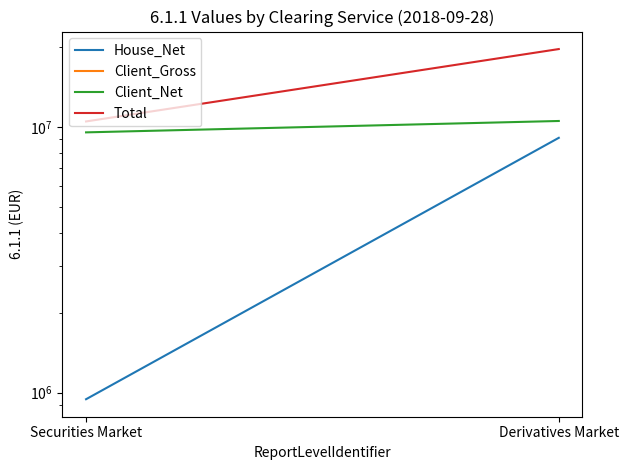

What is the sum of the Client_Net values at Securities Market and Derivatives Market?

20053598.7